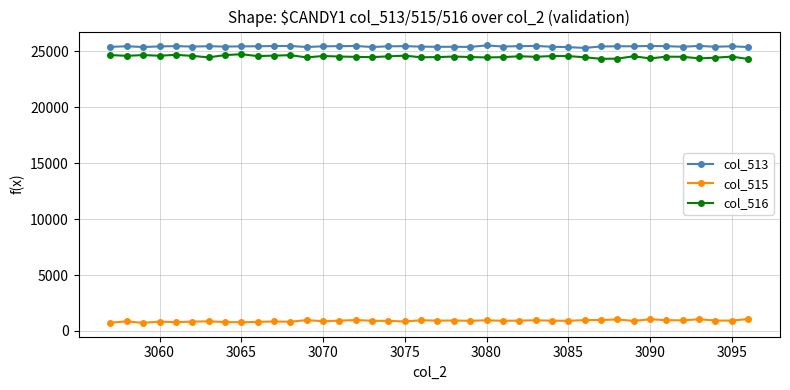

True or false: col_516 and col_513 intersect in this chart.

False